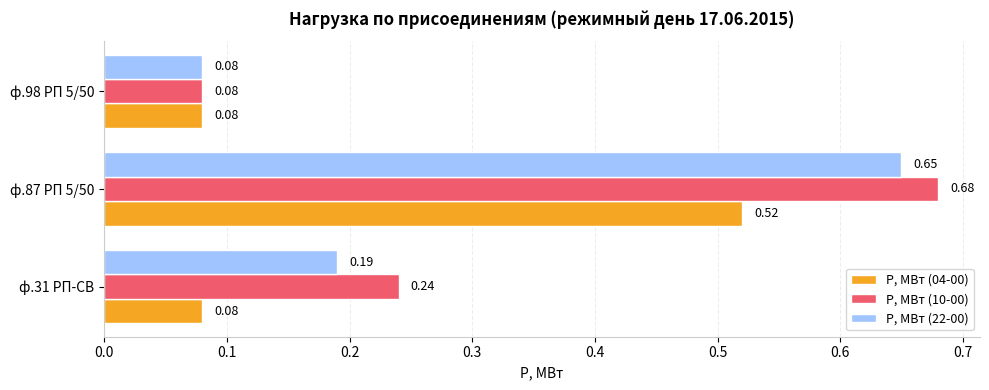

Rank the series by their maximum value, from highest to lowest.

P, МВт (10-00), P, МВт (22-00), P, МВт (04-00)